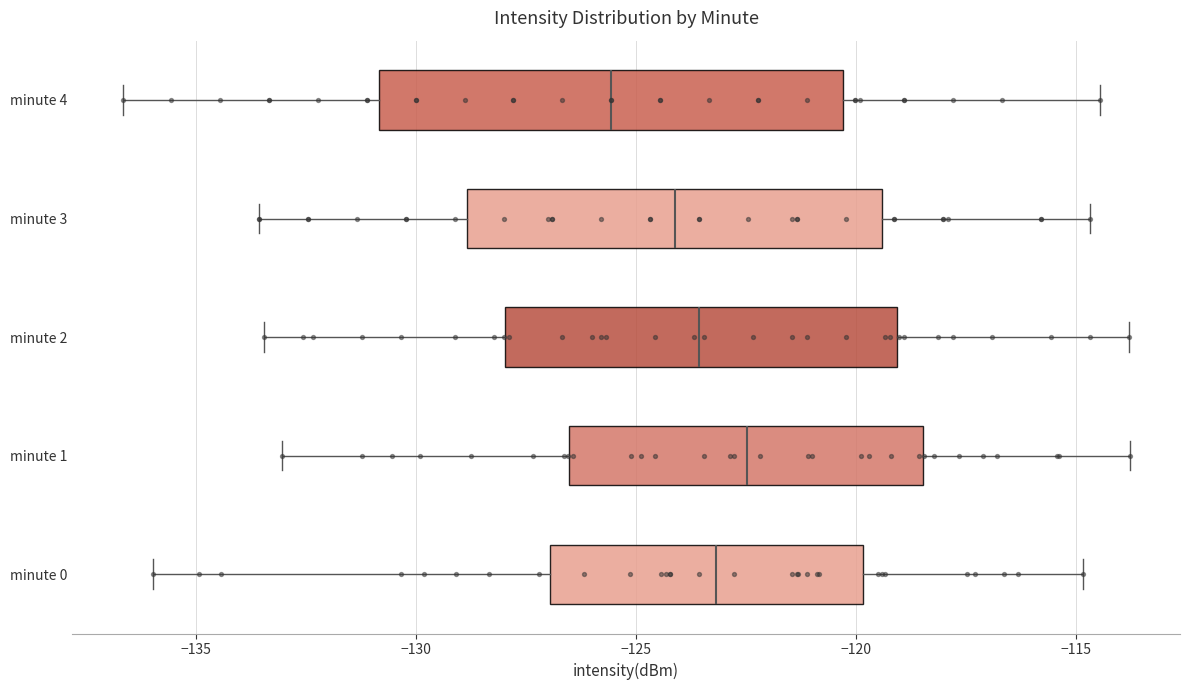

Reading bottom to top, read every box against the x-axis: the position of its median line, the range the box covers, and the ends of its whiskers. The values are not printed on the chart, so give them approximately, as read against the axis.

minute 0: median -123.0, box -127.0 to -120.0, whiskers -136.0 to -115.0
minute 1: median -122.5, box -126.5 to -118.5, whiskers -133.0 to -114.0
minute 2: median -123.5, box -128.0 to -119.0, whiskers -133.5 to -114.0
minute 3: median -124.0, box -129.0 to -119.5, whiskers -133.5 to -114.5
minute 4: median -125.5, box -131.0 to -120.5, whiskers -136.5 to -114.5